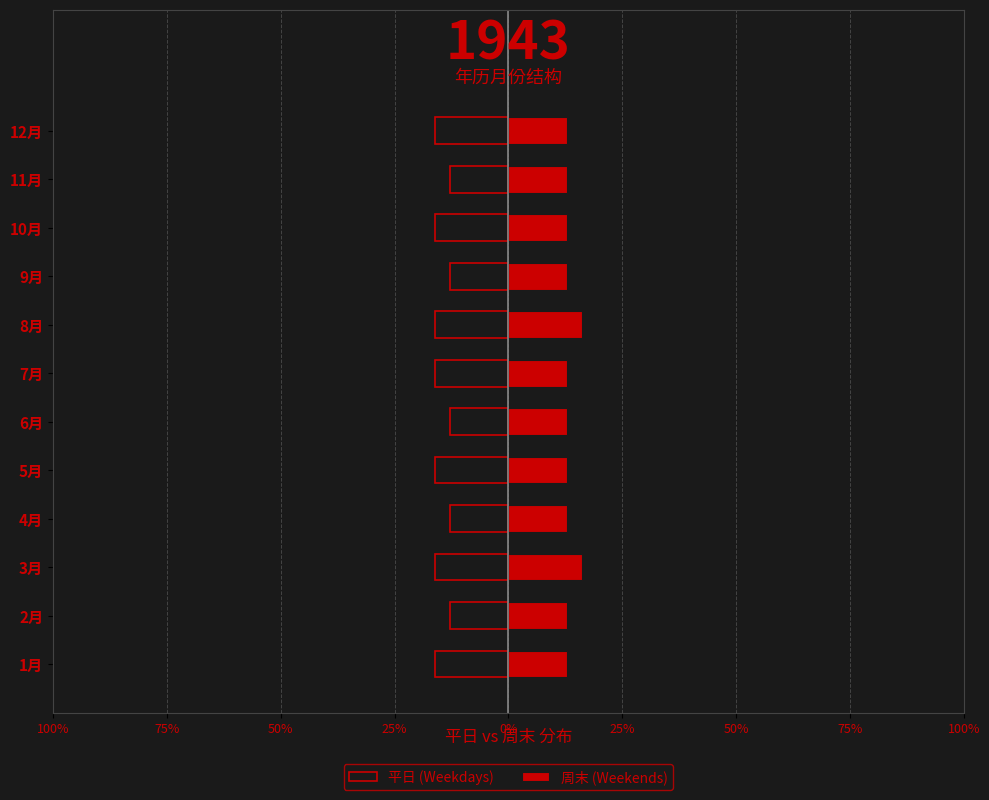

Is it true that 周末 (Weekends) equals 0.5 at 4月?

True